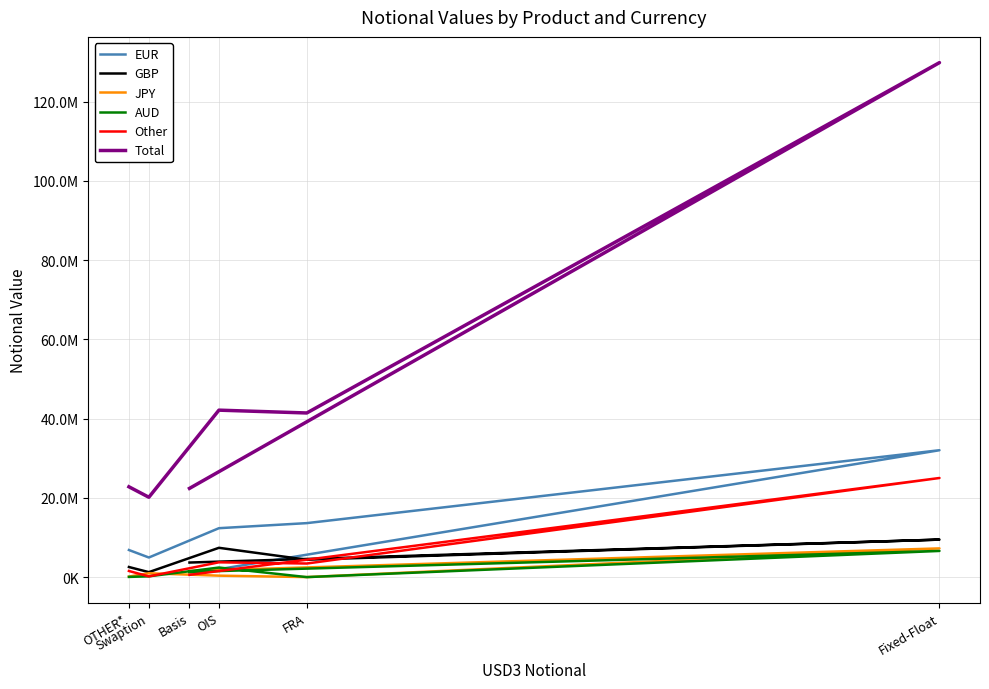

Which series has the largest range (max minus min)?

Total